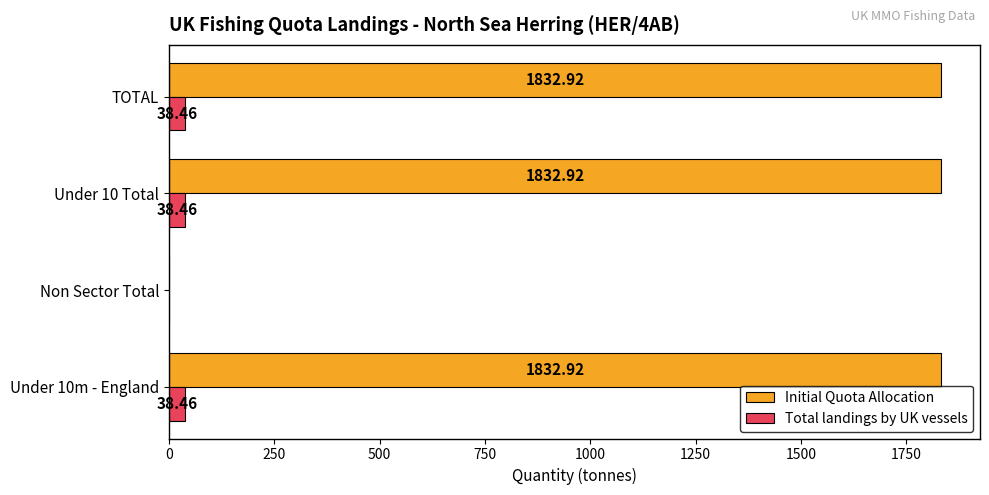

What is the total value across all series at TOTAL?

1871.4